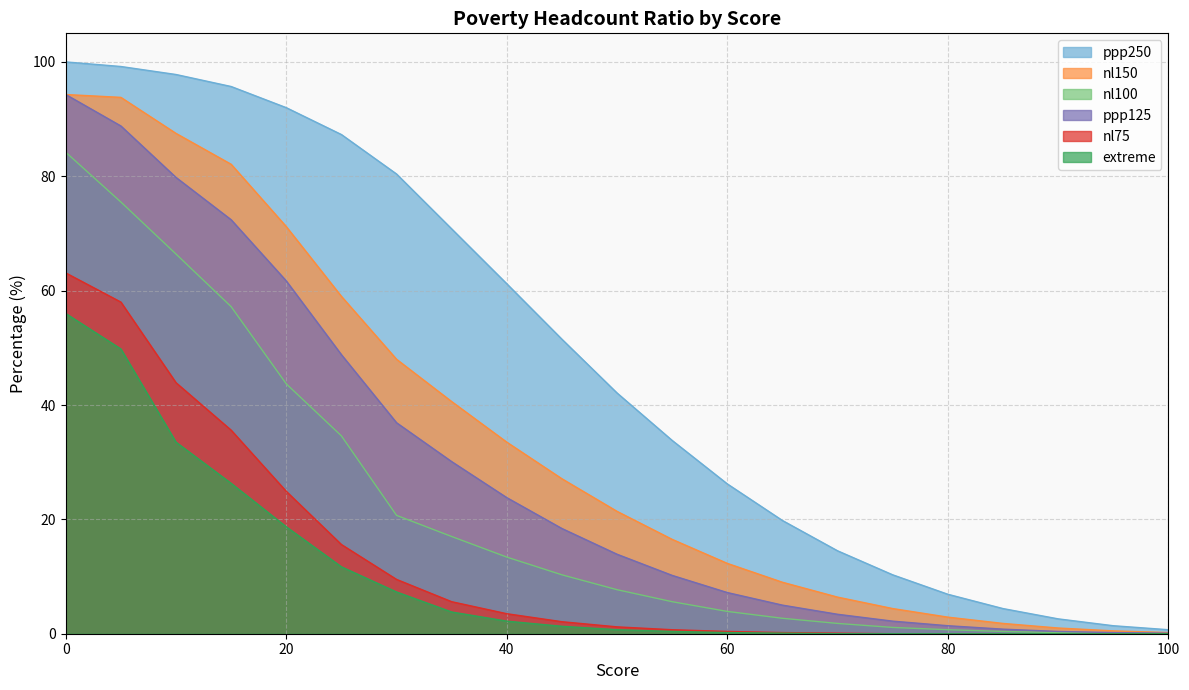

True or false: ppp125 and ppp250 intersect in this chart.

False